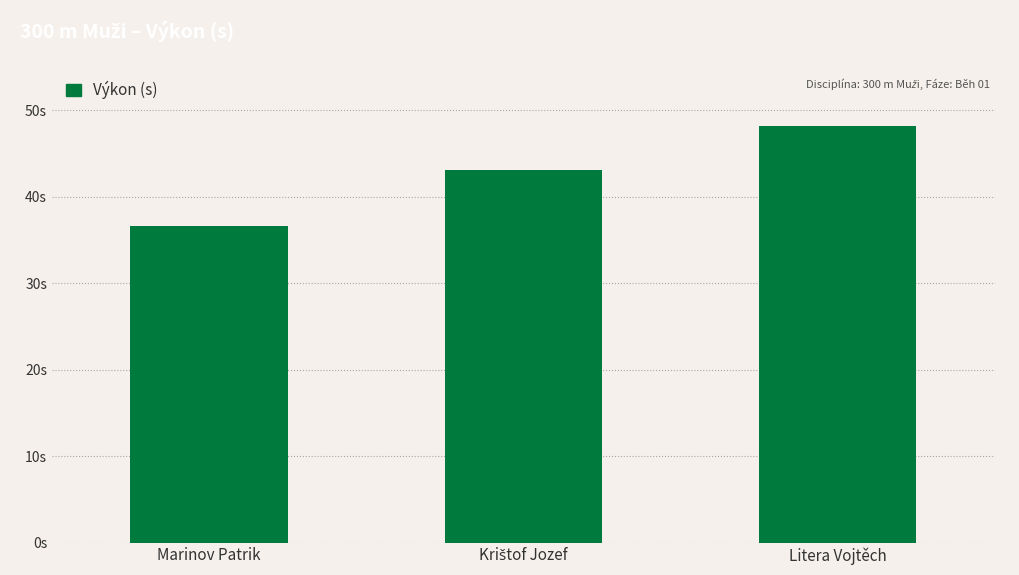

The value at Marinov Patrik is 53.2. True or false?

False